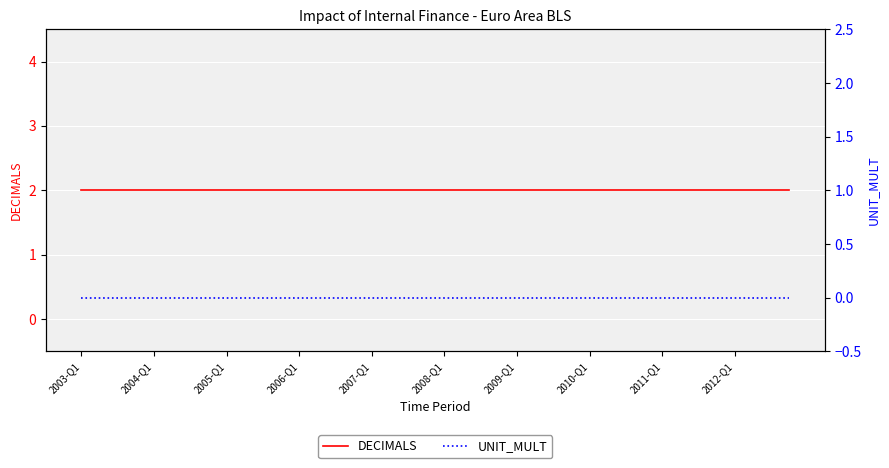

Is the value of DECIMALS at 2006-Q1 greater than the value of UNIT_MULT at 24?

Yes